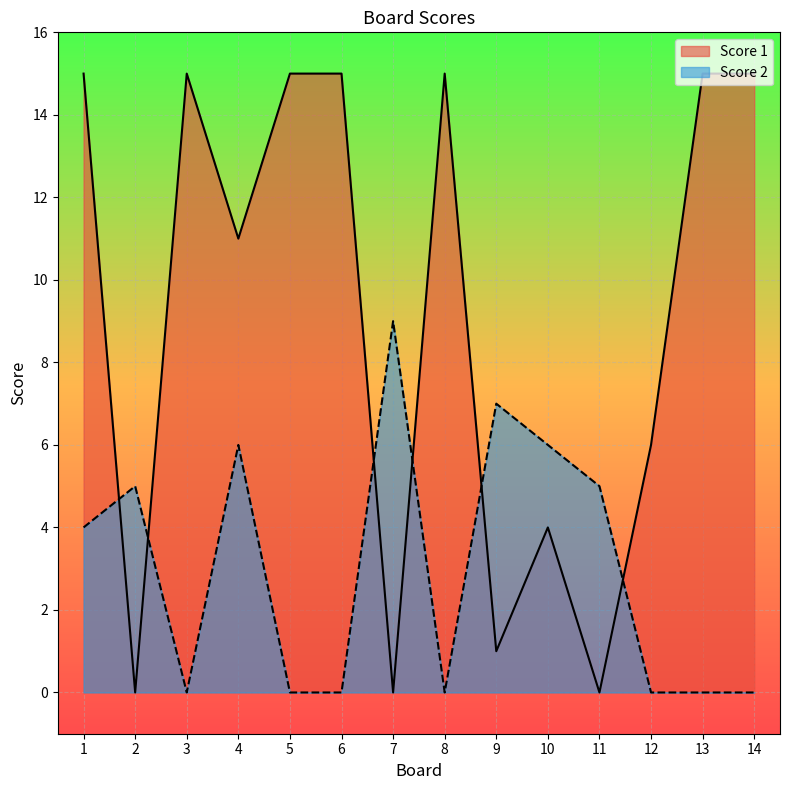

Reading left to right, transcribe all the data shown in this chart.

Score 1: 1=15	2=0	3=15	4=11	5=15	6=15	7=0	8=15	9=1	10=4	11=0	12=6	13=15	14=15
Score 2: 1=4	2=5	3=0	4=6	5=0	6=0	7=9	8=0	9=7	10=6	11=5	12=0	13=0	14=0